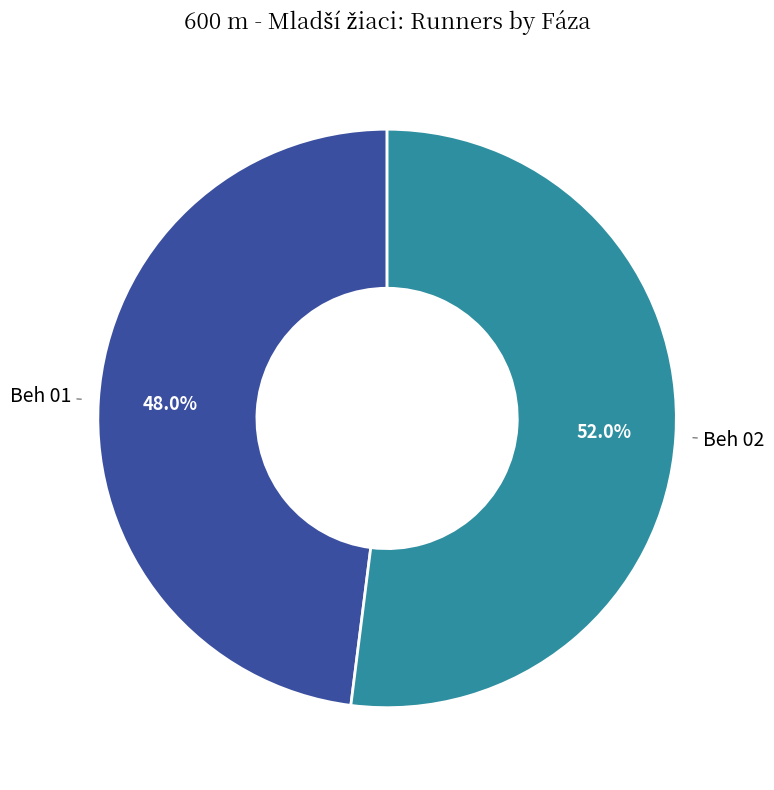

Approximately how many times larger is the value at Beh 01 compared to Beh 02?

0.9